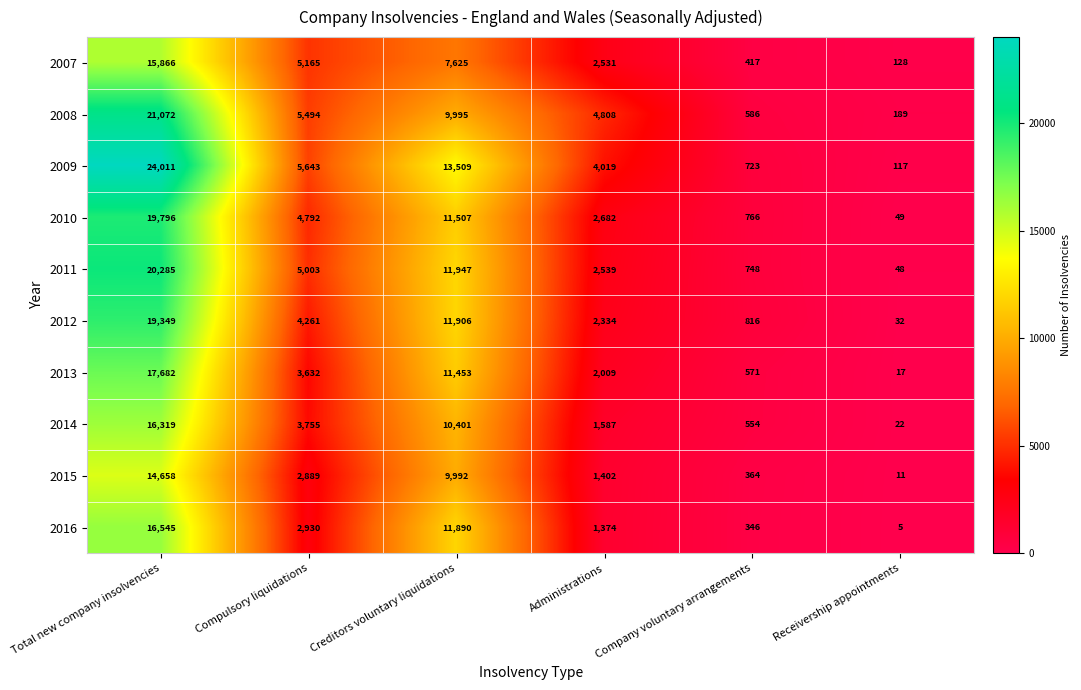

The value of 2016 at Receivership appointments is 5. True or false?

True